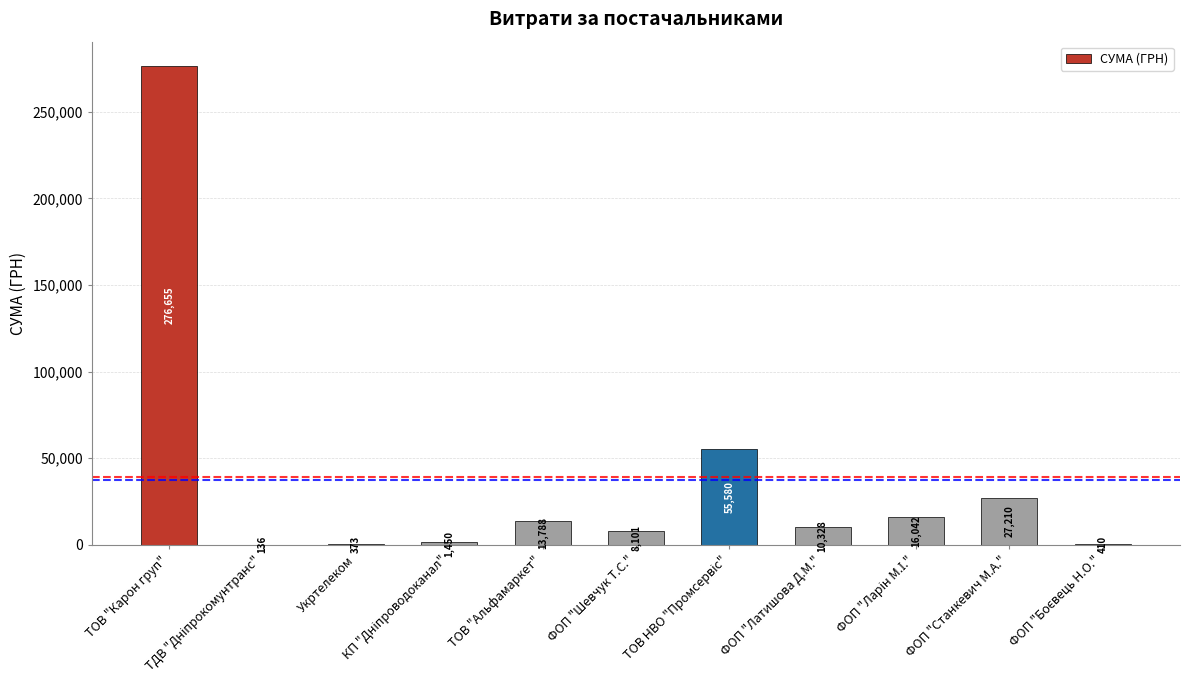

What is the greatest value displayed?

276654.8